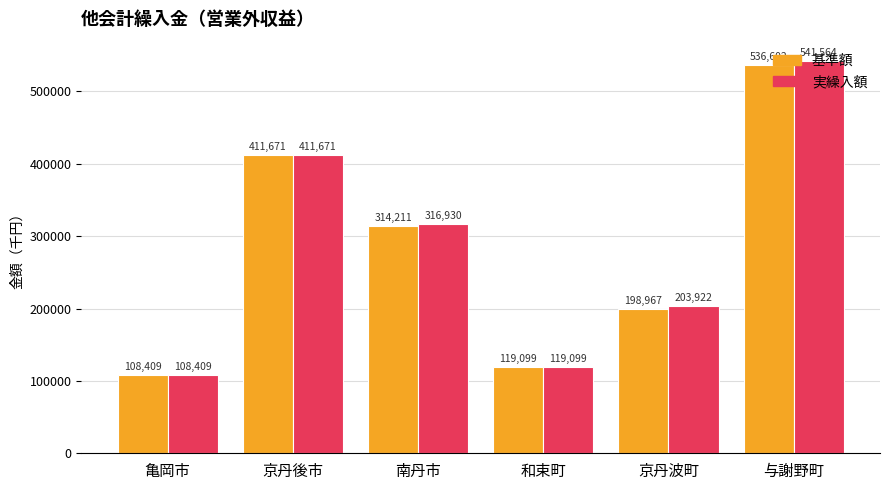

Is the value of 実繰入額 at 京丹波町 greater than the value of 基準額 at 京丹波町?

Yes